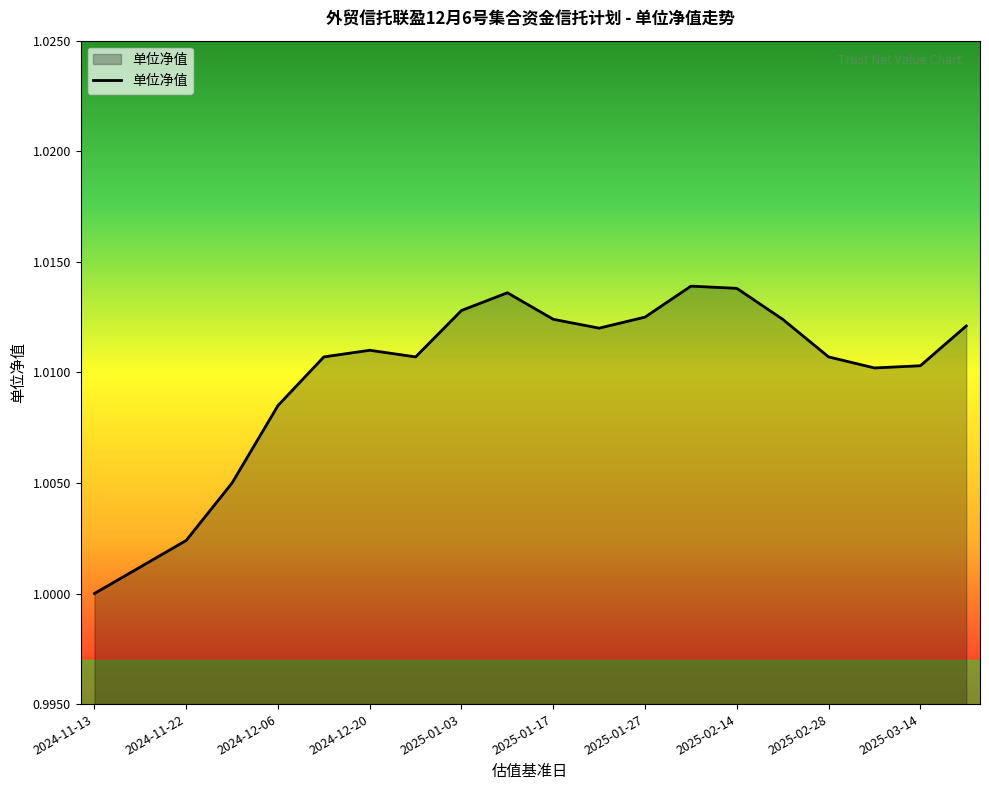

What is the value of the 18th point from the left?

1.0